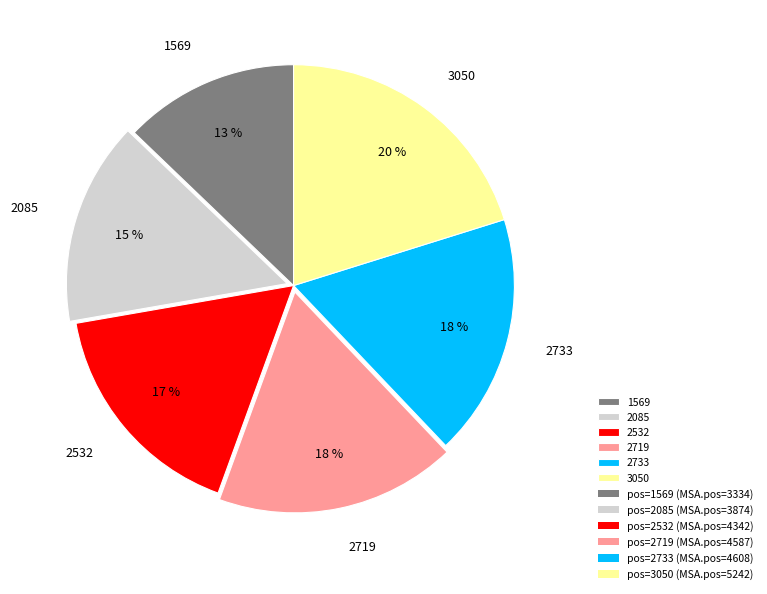

Does 2085 represent more than half of the total?

No